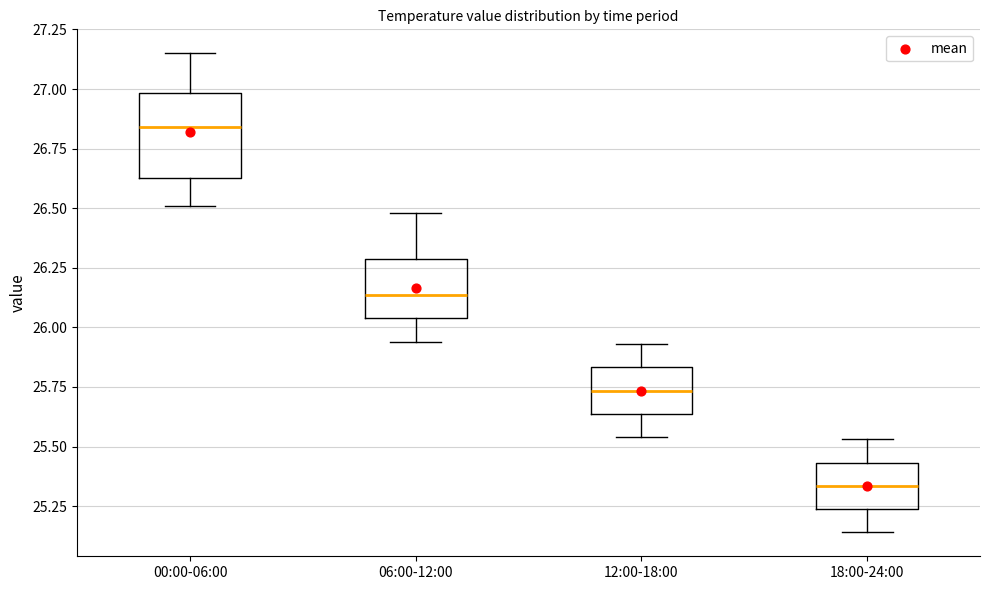

Where is the lower edge of the box for 18:00-24:00 on the y-axis? The values are not printed on the chart, so give them approximately, as read against the axis.

25.25